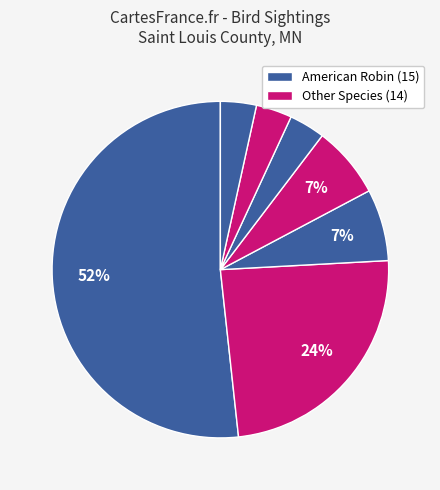

How many slices are in this pie chart?

7